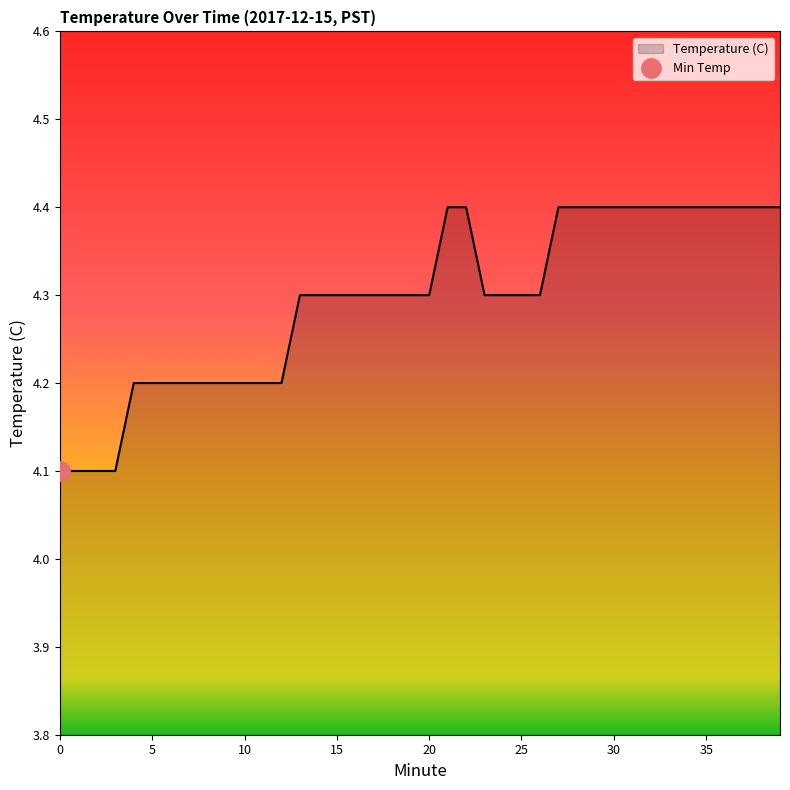

Approximately how many times larger is the value at 29 compared to 7?

1.0